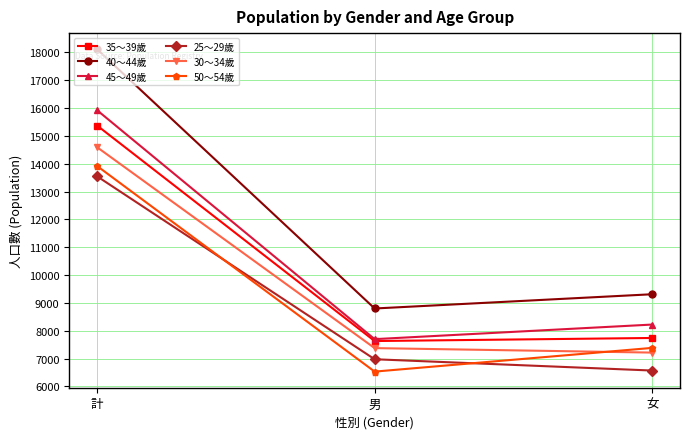

True or false: 45～49歲 has a value of 6561 at 計.

False